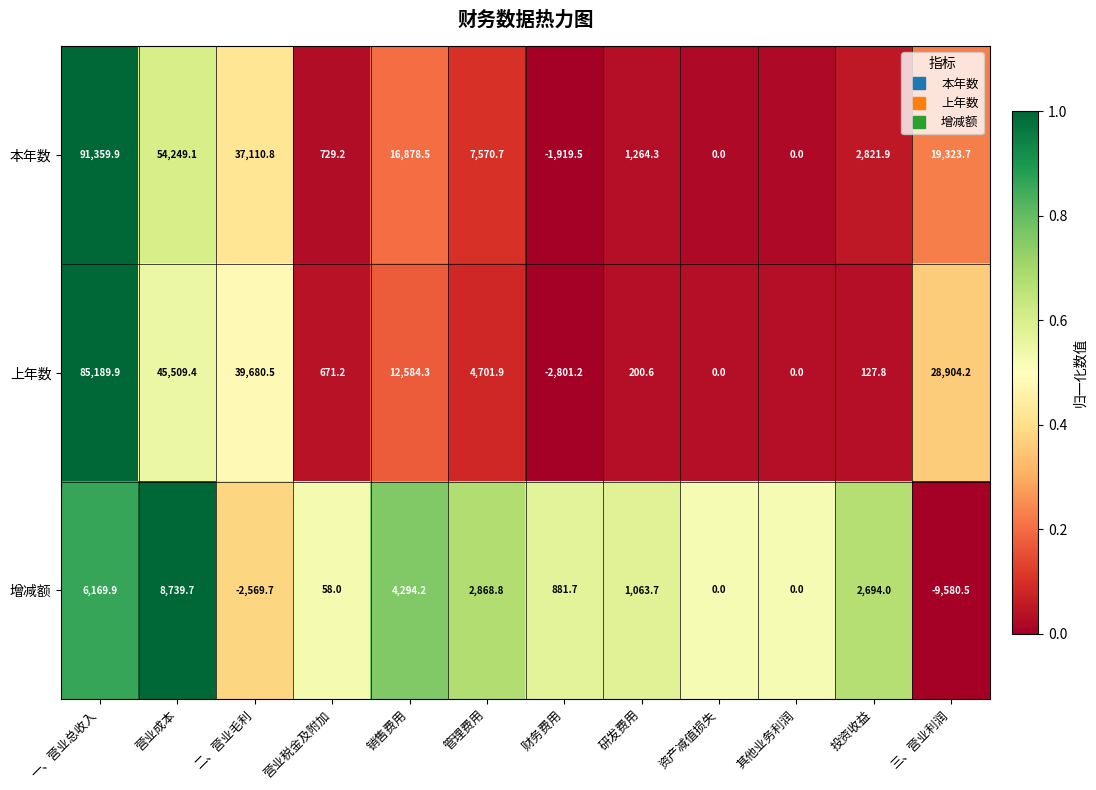

The value of 上年数 at 营业税金及附加 is 265.1. True or false?

False